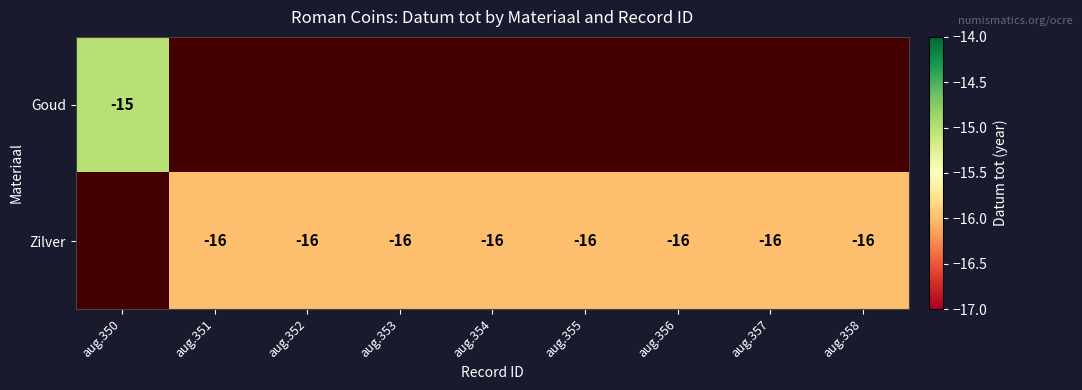

The Zilver series shows -22 at aug.356. True or false?

False